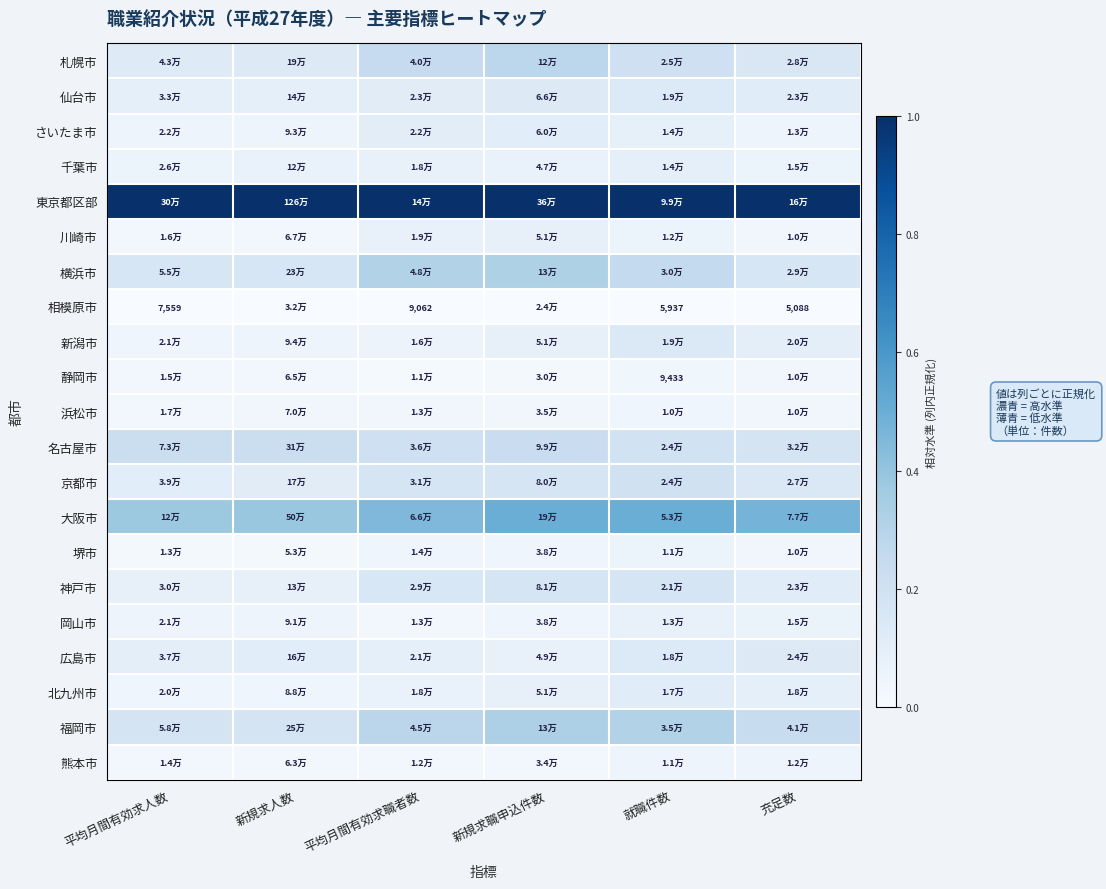

The 堺市 series shows 0.0 at 平均月間有効求人数. True or false?

False